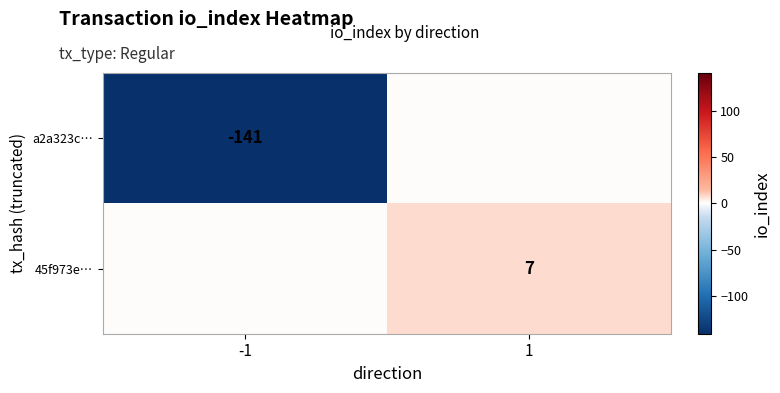

The 45f973e… series shows 7 at 1. True or false?

True